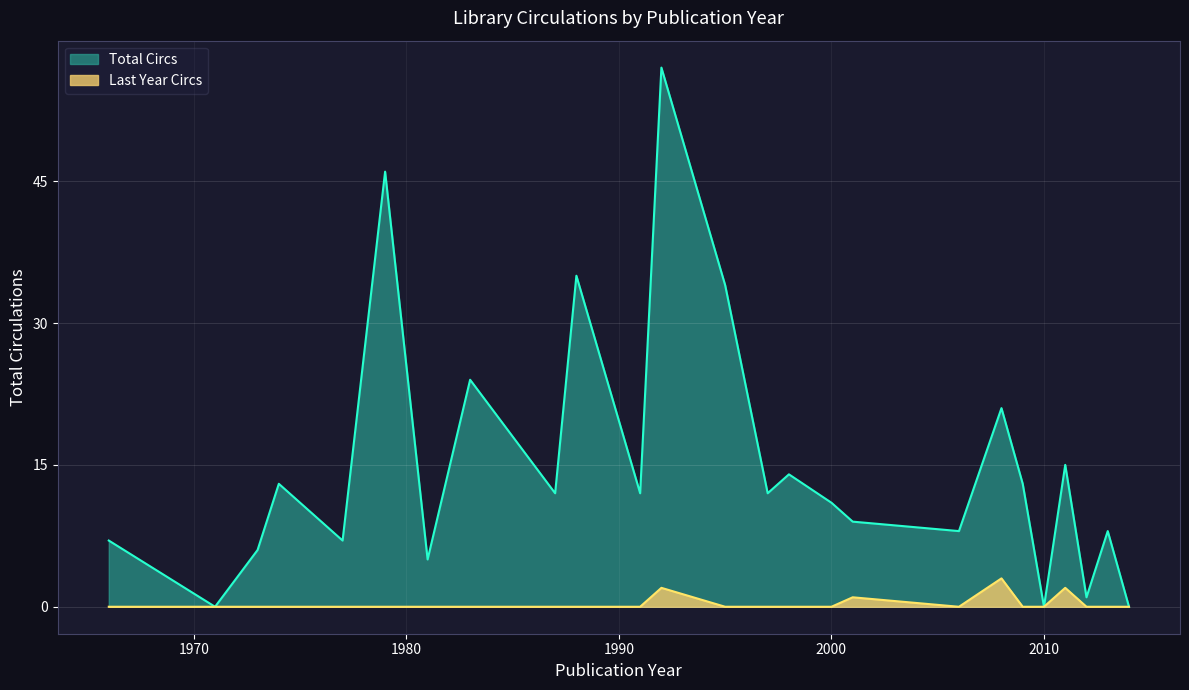

What are all the series names shown in the legend?

Total Circs, Last Year Circs